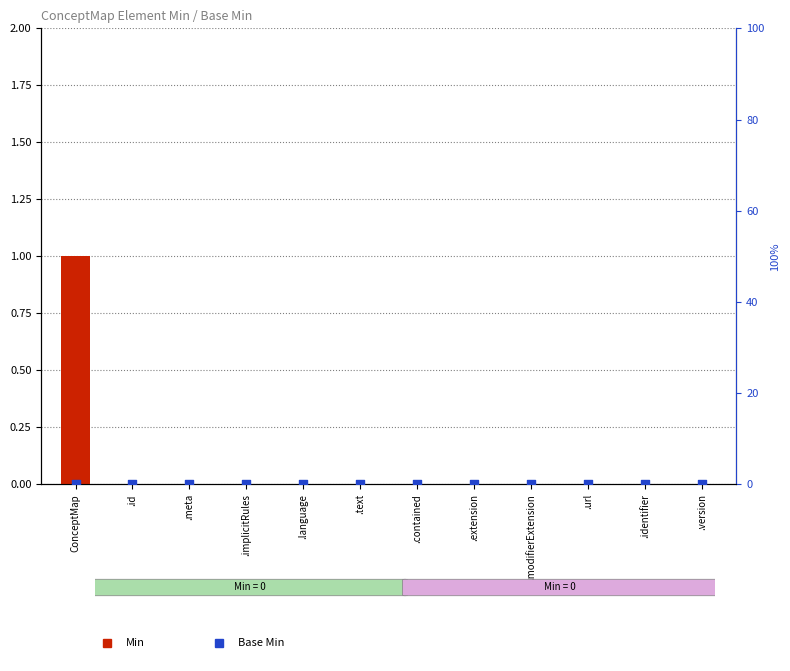

At which category is the sum across all series the highest?

ConceptMap